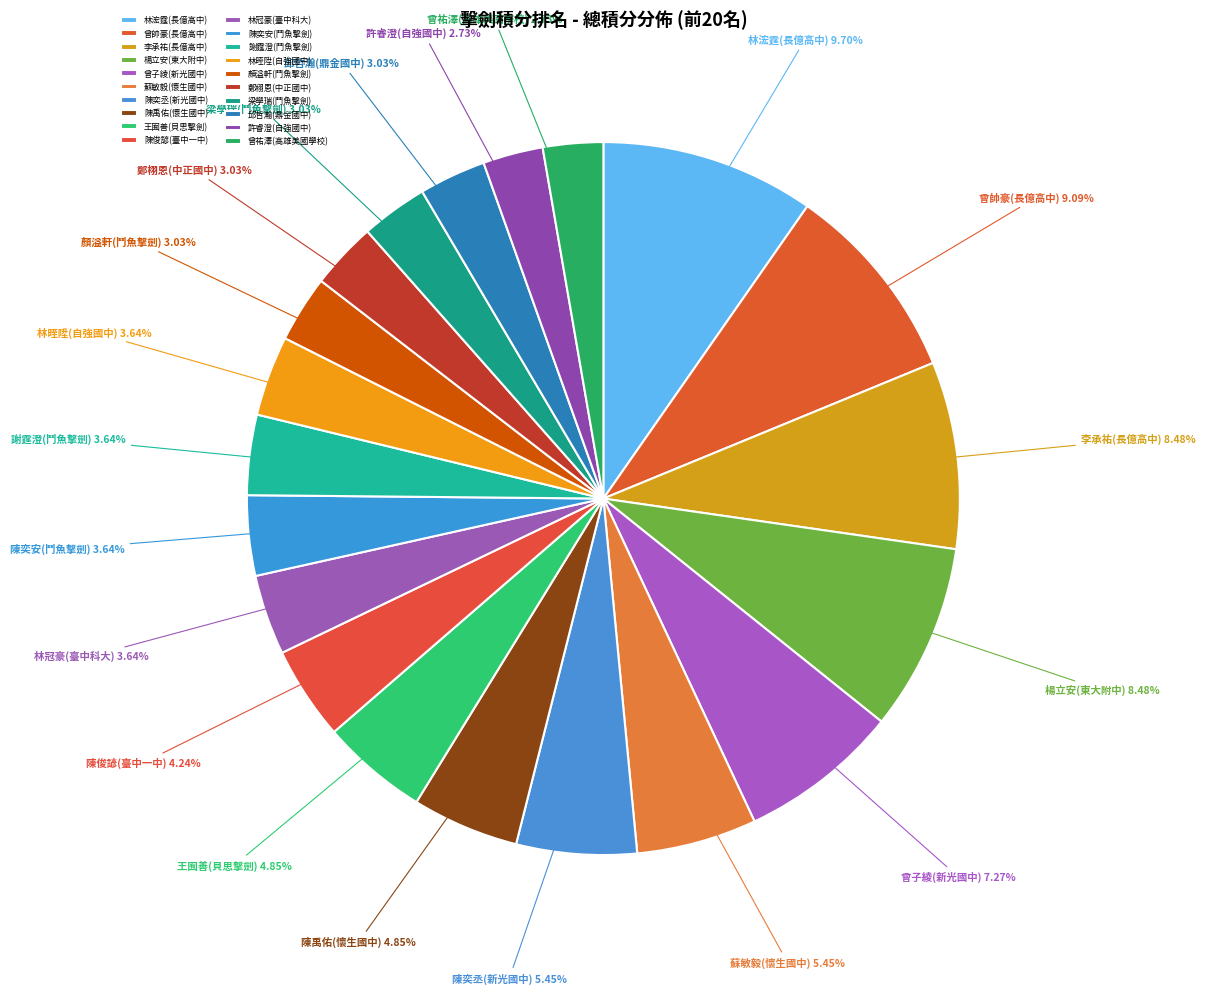

To the nearest percent, what is the difference between the largest and smallest slice percentages?

7%